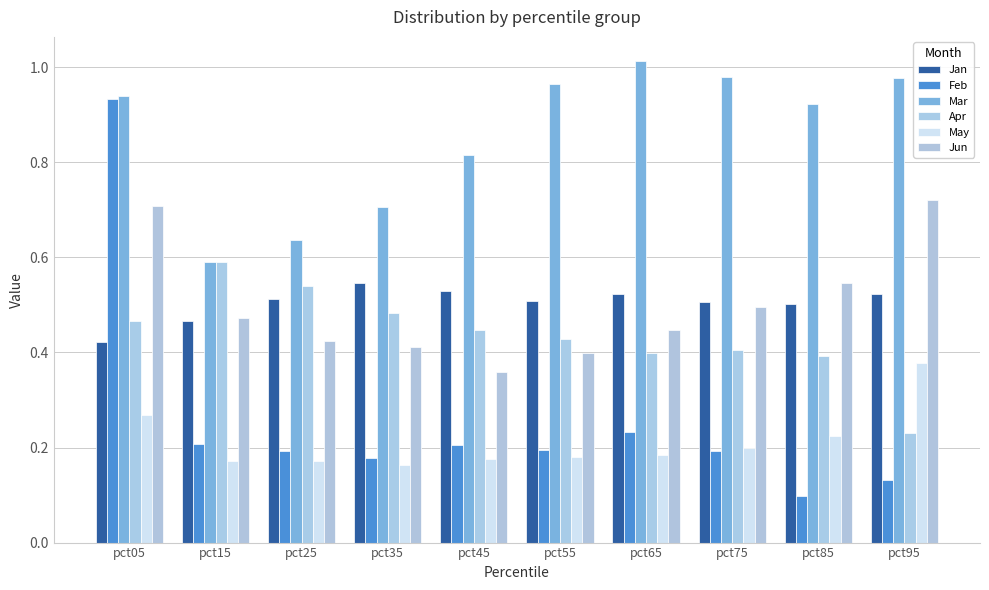

What is the value of the Jan bar at the 5th from the left?

0.5